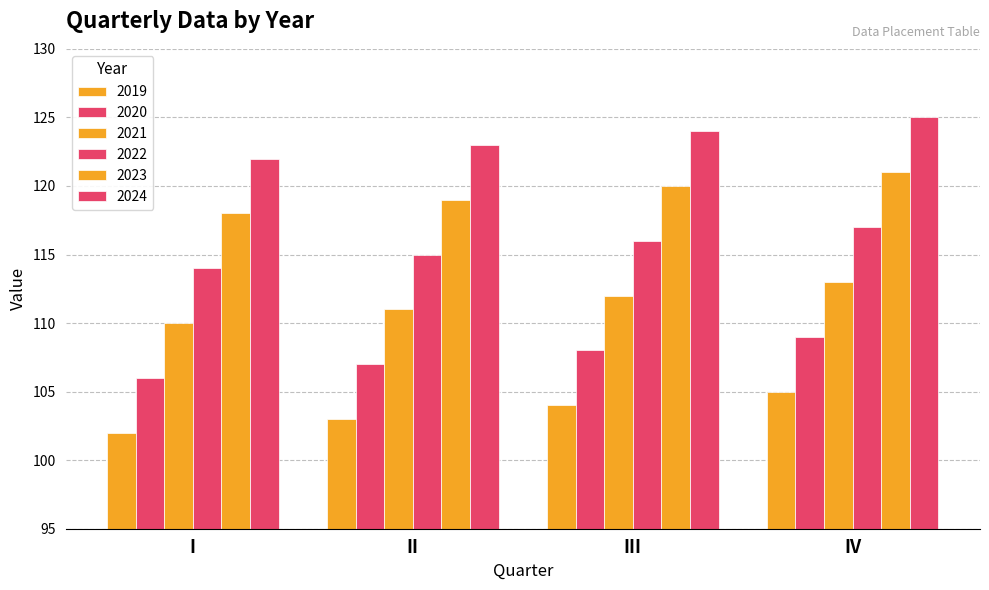

Reading right to left, what are all the values shown in this chart?

2019: 105	104	103	102
2020: 109	108	107	106
2021: 113	112	111	110
2022: 117	116	115	114
2023: 121	120	119	118
2024: 125	124	123	122